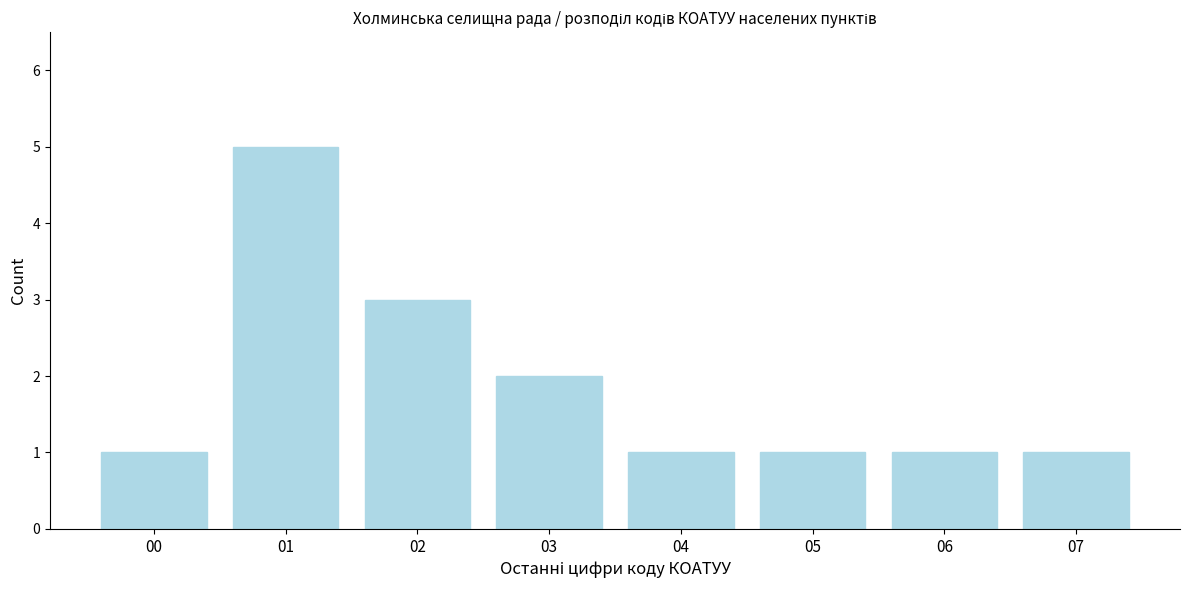

Reading right to left, extract all data points from this chart.

1	1	1	1	2	3	5	1